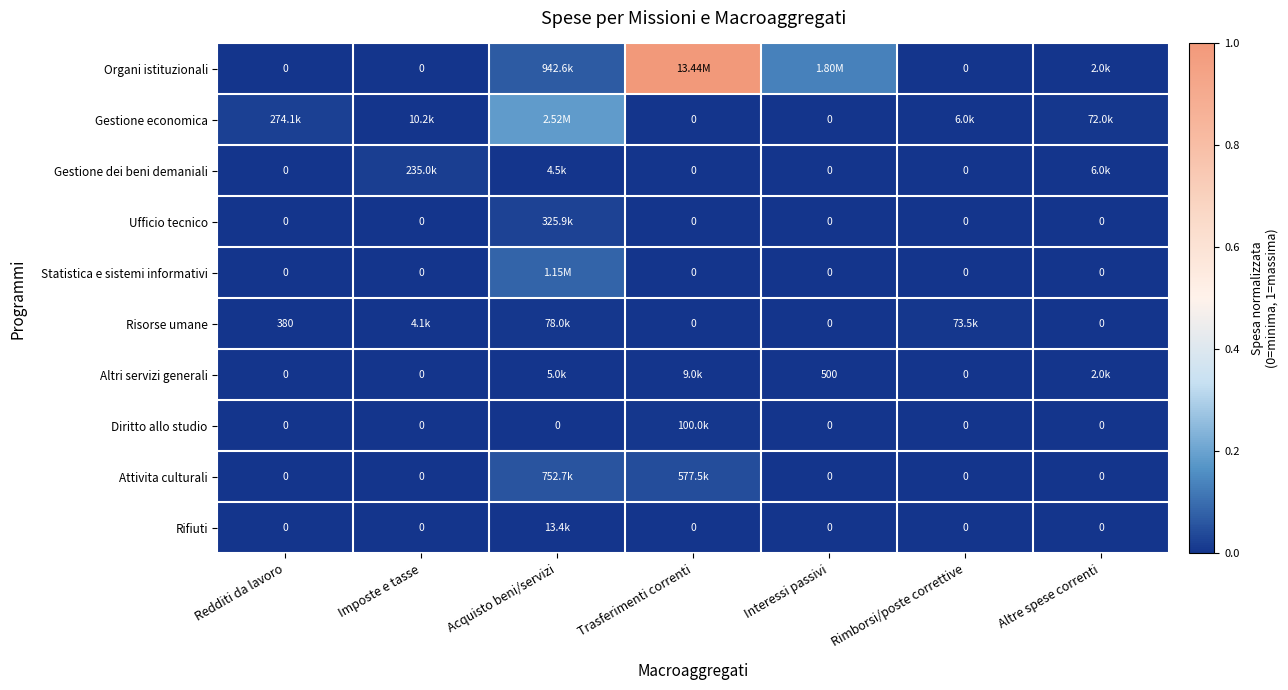

Which category has the lowest value in the Statistica e sistemi informativi series?

Redditi da lavoro